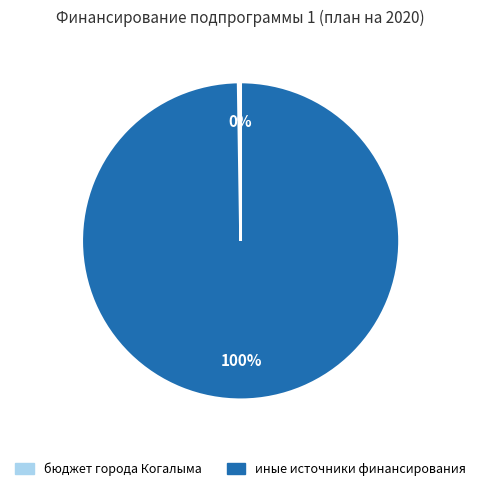

Is there any slice that represents more than half of the pie?

Yes